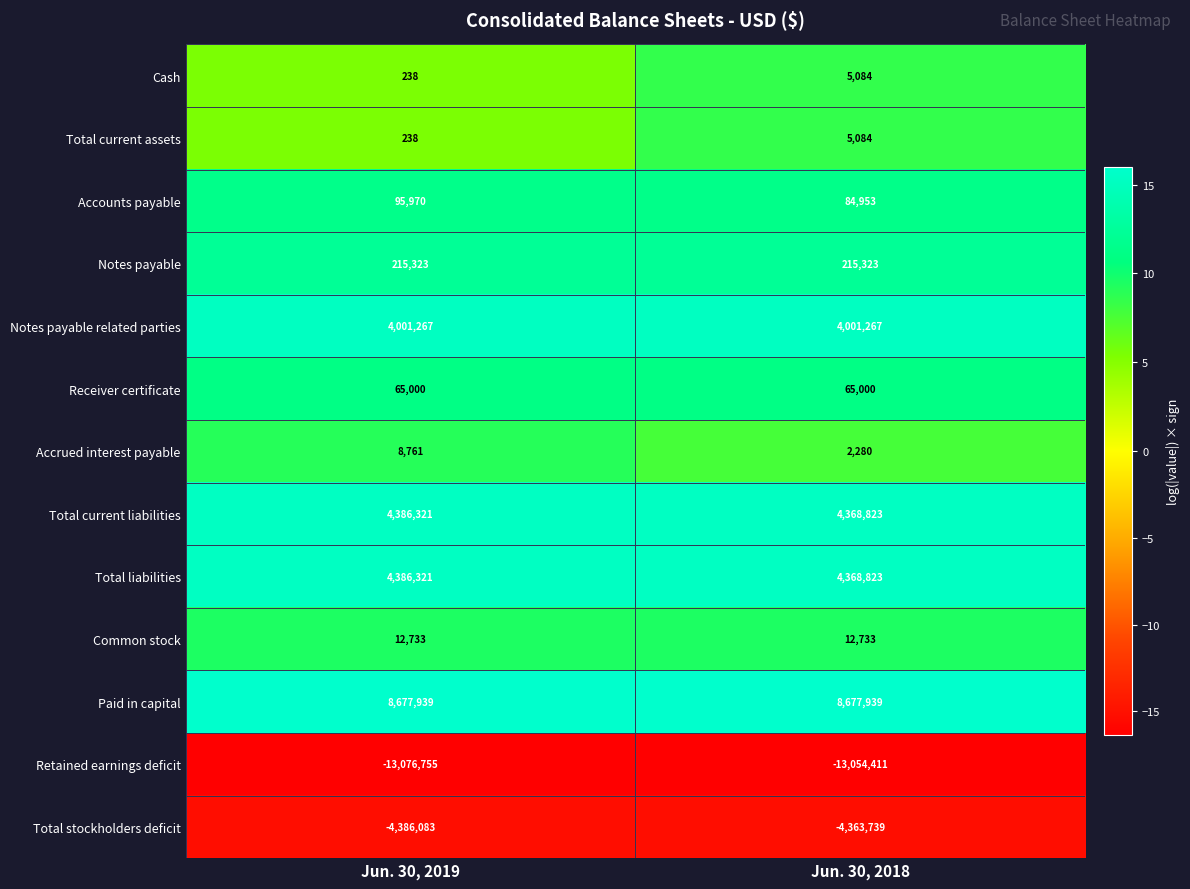

What is the total value across all series at Jun. 30, 2018?

4389159